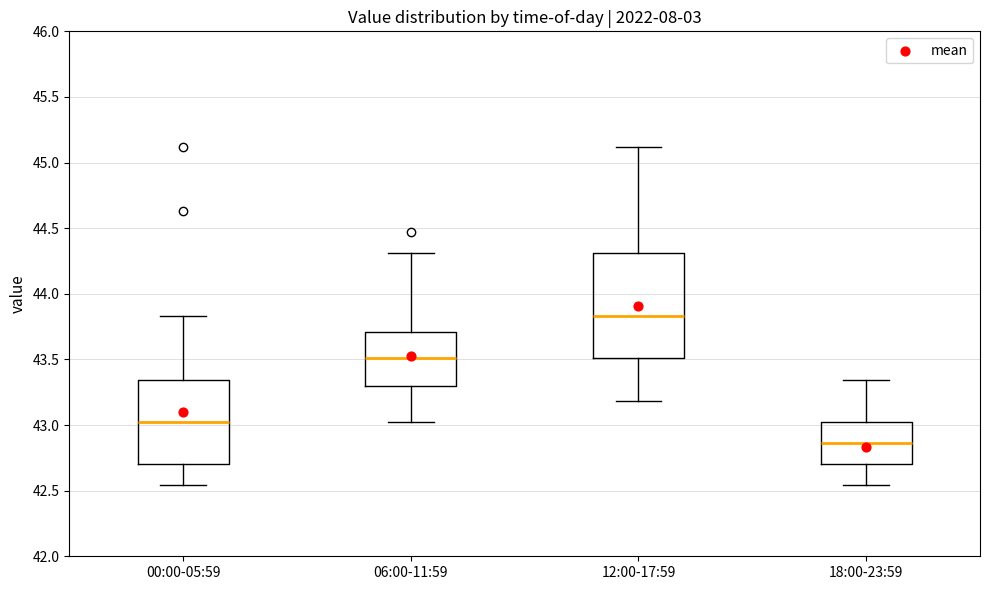

Where does the upper whisker of the box for 06:00-11:59 end on the y-axis? The values are not printed on the chart, so give them approximately, as read against the axis.

44.30